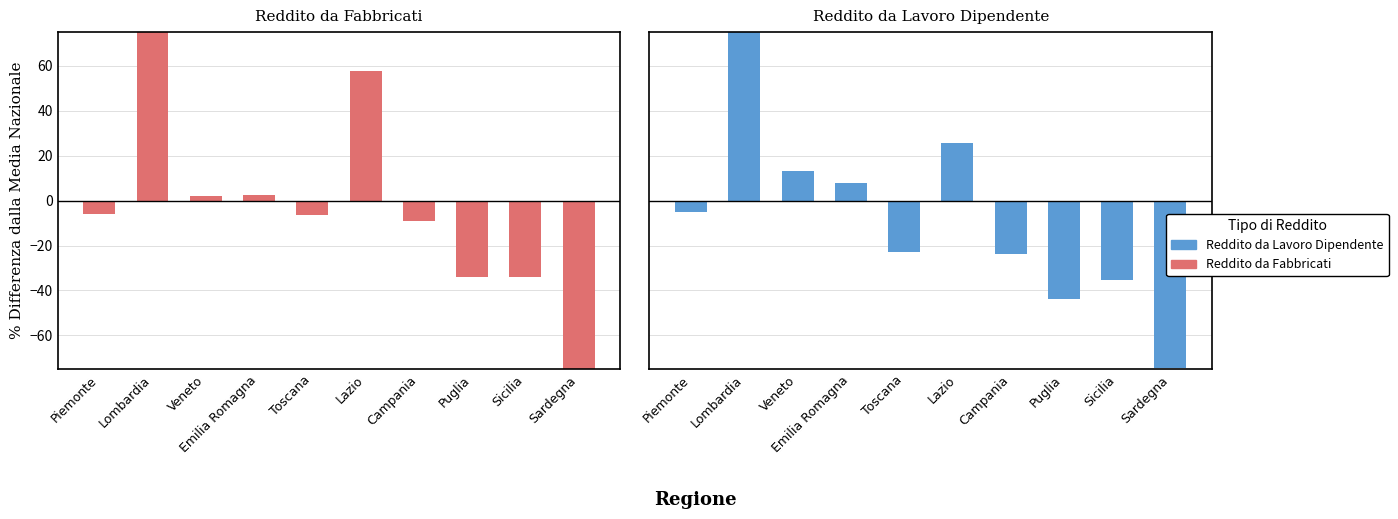

At which category is the sum across all series the highest?

Lombardia